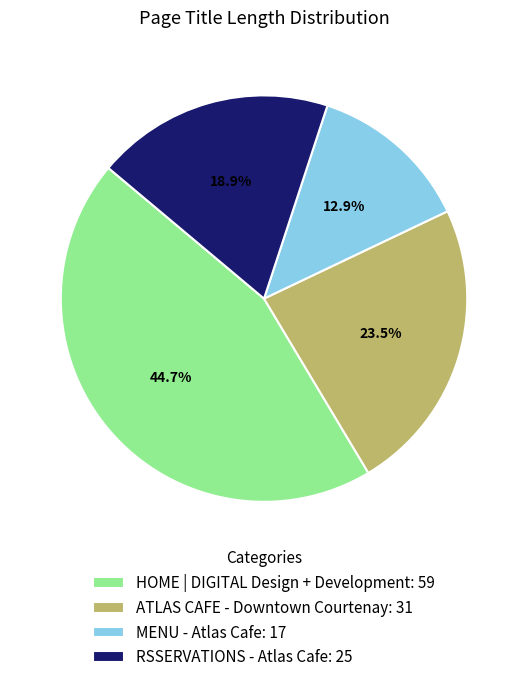

Does ATLAS CAFE - Downtown Courtenay account for over 50% of the chart?

No